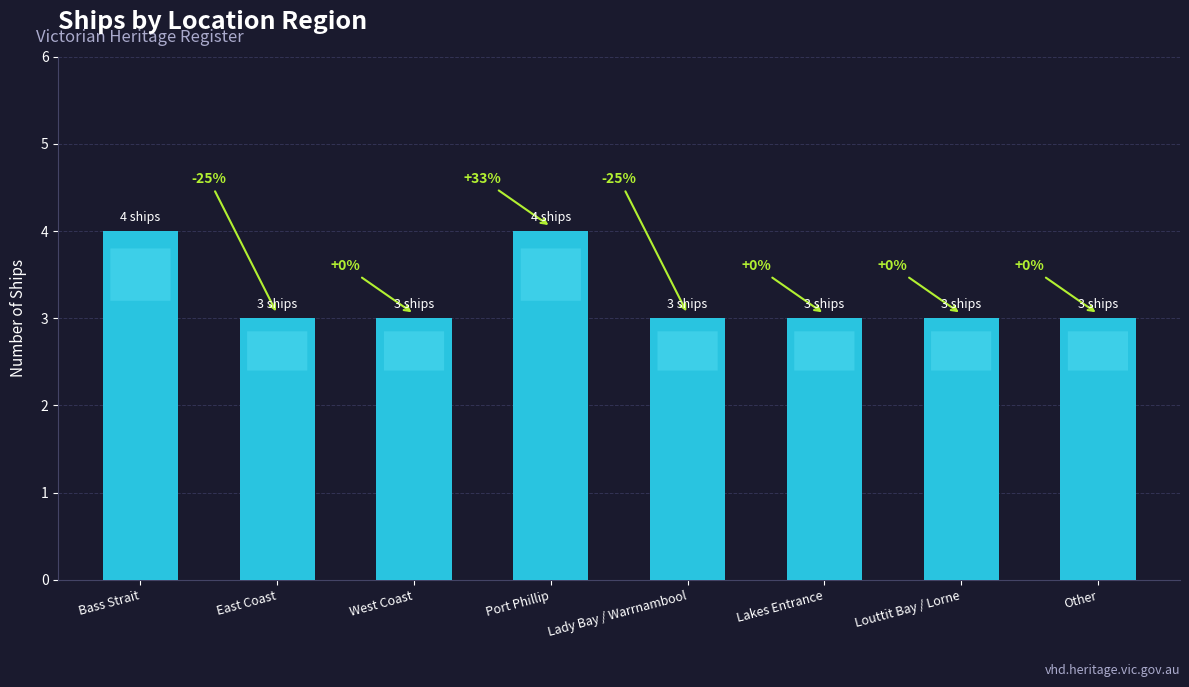

How many bars are there in total?

8